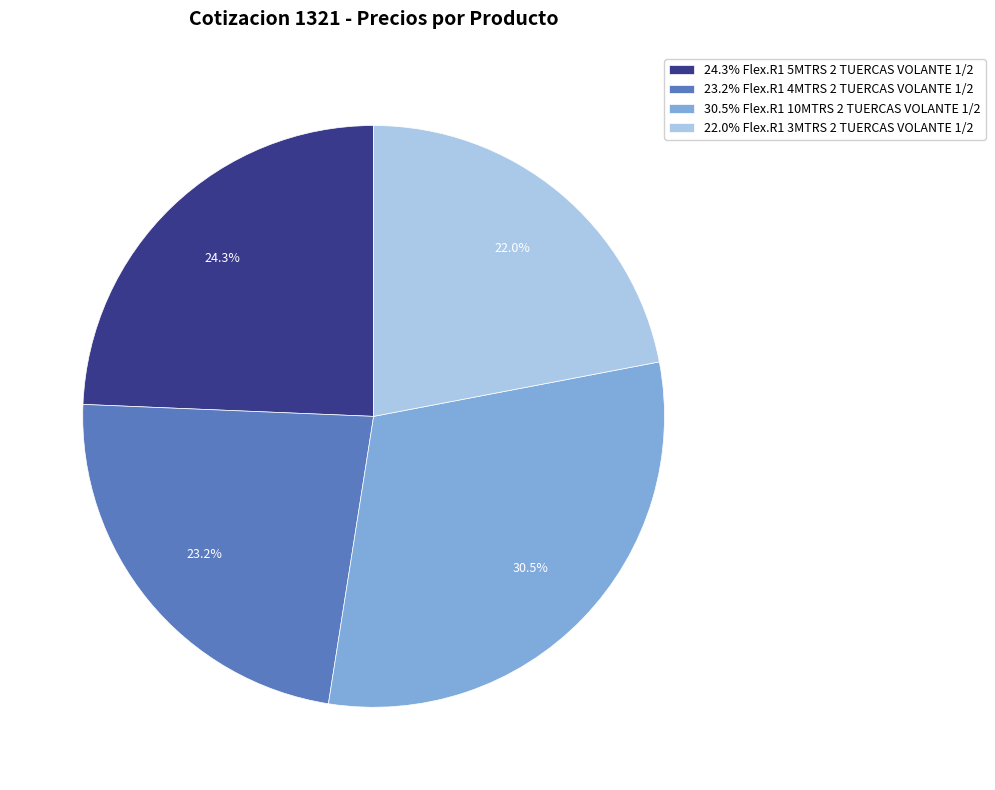

Rank the categories by value from highest to lowest.

30.5% Flex.R1 10MTRS 2 TUERCAS VOLANTE 1/2, 24.3% Flex.R1 5MTRS 2 TUERCAS VOLANTE 1/2, 23.2% Flex.R1 4MTRS 2 TUERCAS VOLANTE 1/2, 22.0% Flex.R1 3MTRS 2 TUERCAS VOLANTE 1/2